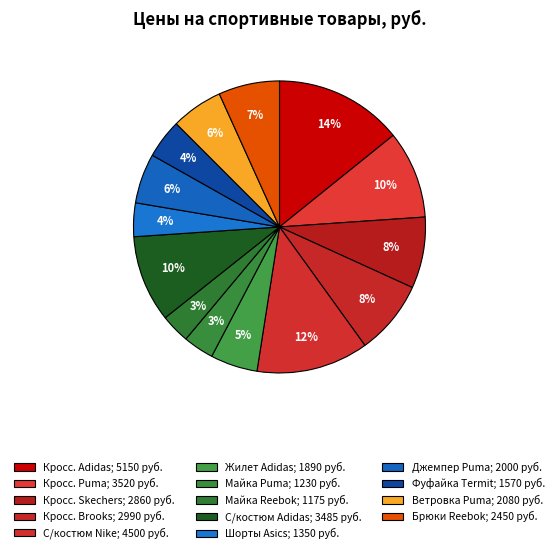

How many slices are in this pie chart?

14